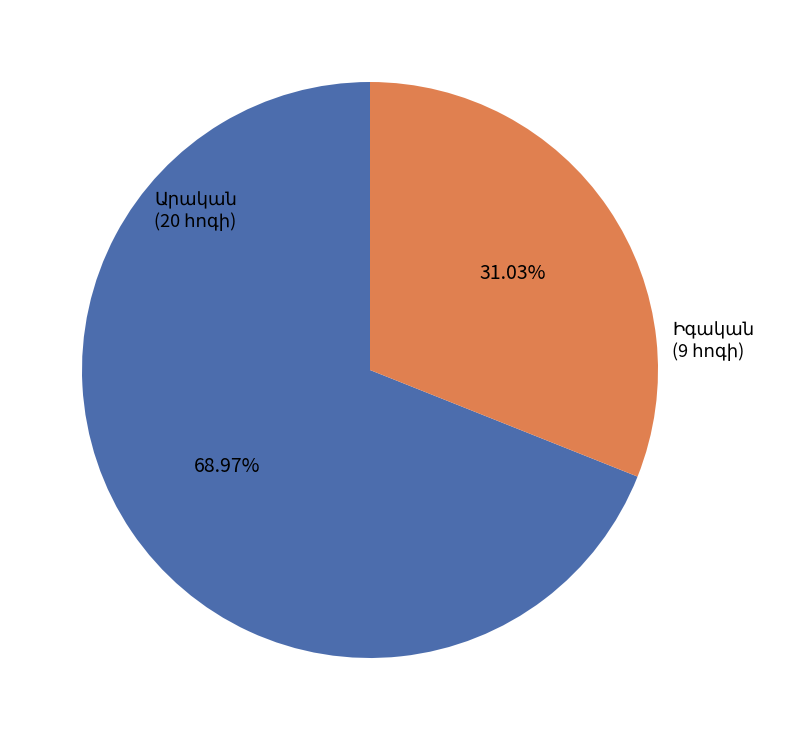

To the nearest percent, what is the difference between the largest and smallest slice percentages?

38%